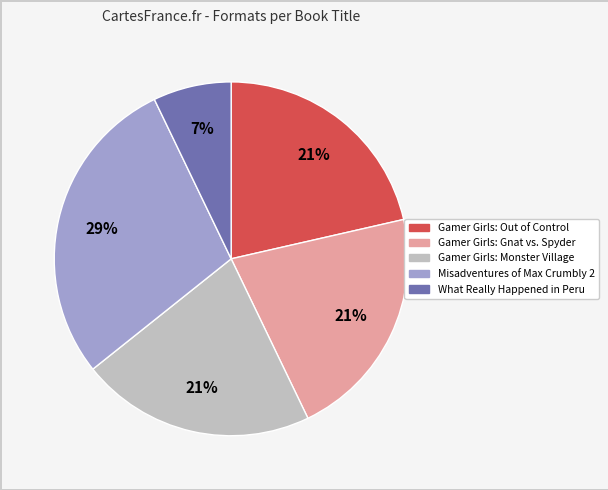

To the nearest percent, what is the average slice percentage?

20%